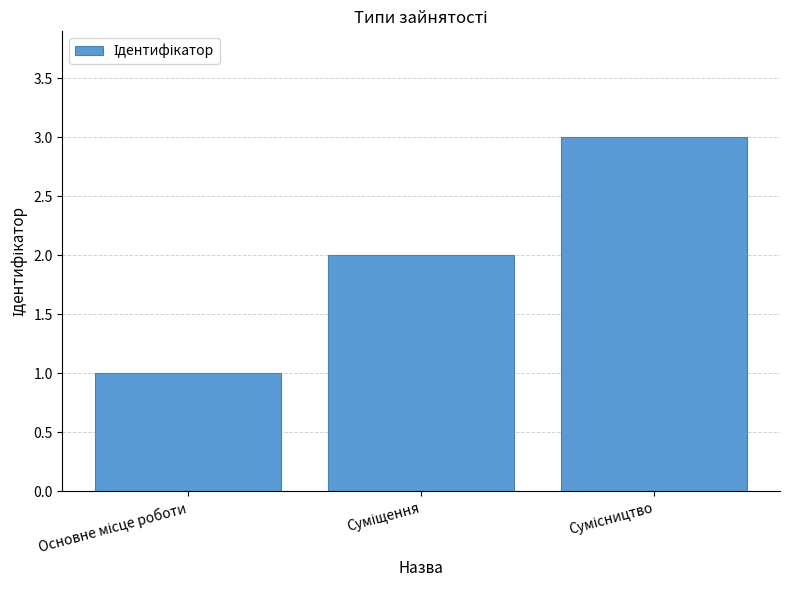

What is the sum of all values?

6